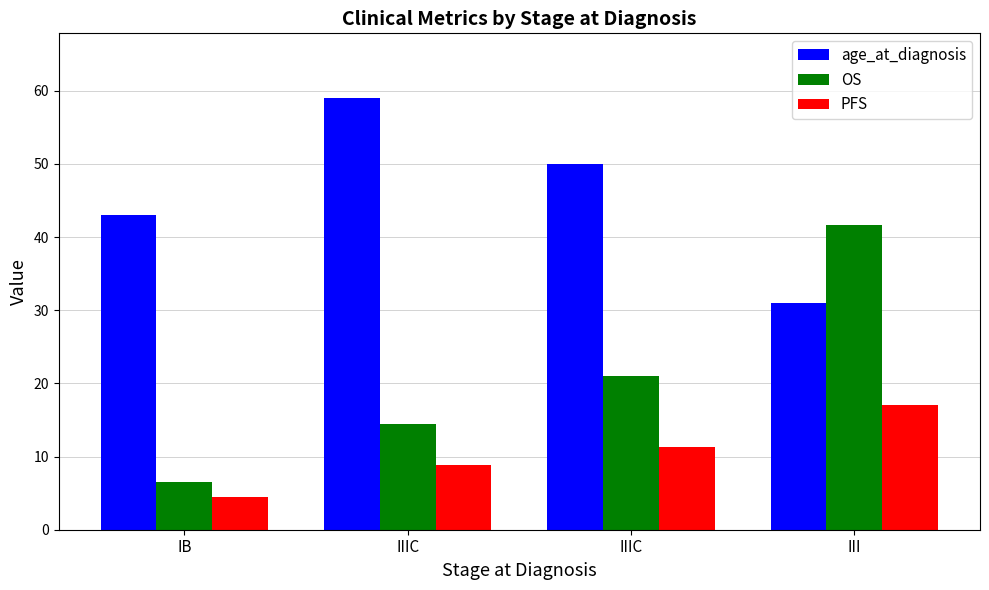

What is the sum of all age_at_diagnosis values?

183.0